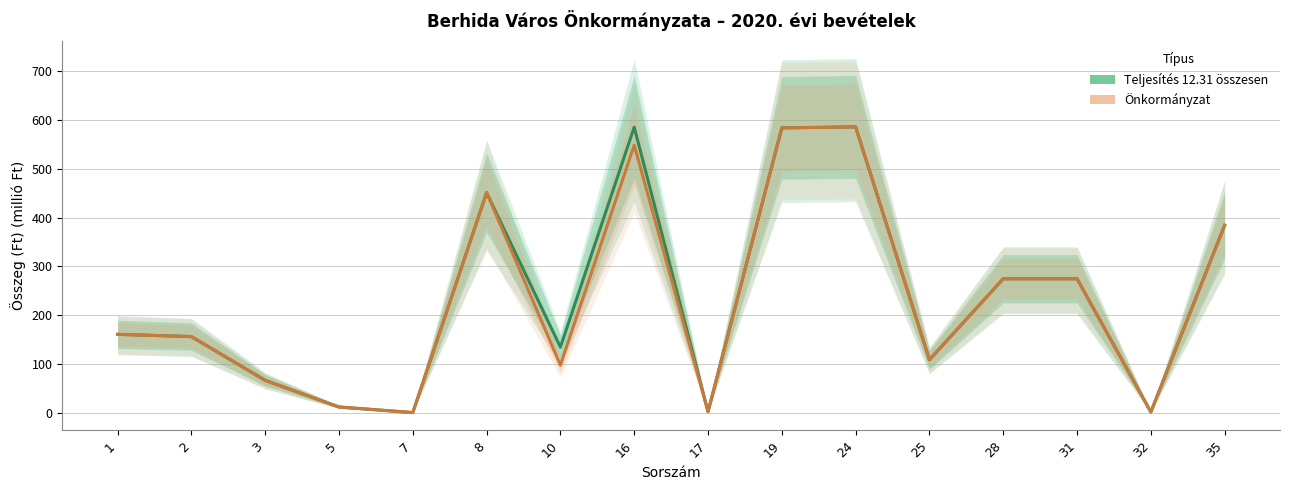

Reading left to right, list all the values displayed in this chart.

Teljesítés 12.31 összesen: 1=160.6	2=156.0	3=66.2	5=11.7	7=0.2	8=451.2	10=134.3	16=585.5	17=2.0	19=584.0	24=586.1	25=108.5	28=274.6	31=274.6	32=1.3	35=384.4
Önkormányzat: 1=160.6	2=156.0	3=66.2	5=11.7	7=0.2	8=451.2	10=97.4	16=548.6	17=2.0	19=584.0	24=586.1	25=108.5	28=274.6	31=274.6	32=1.3	35=384.3